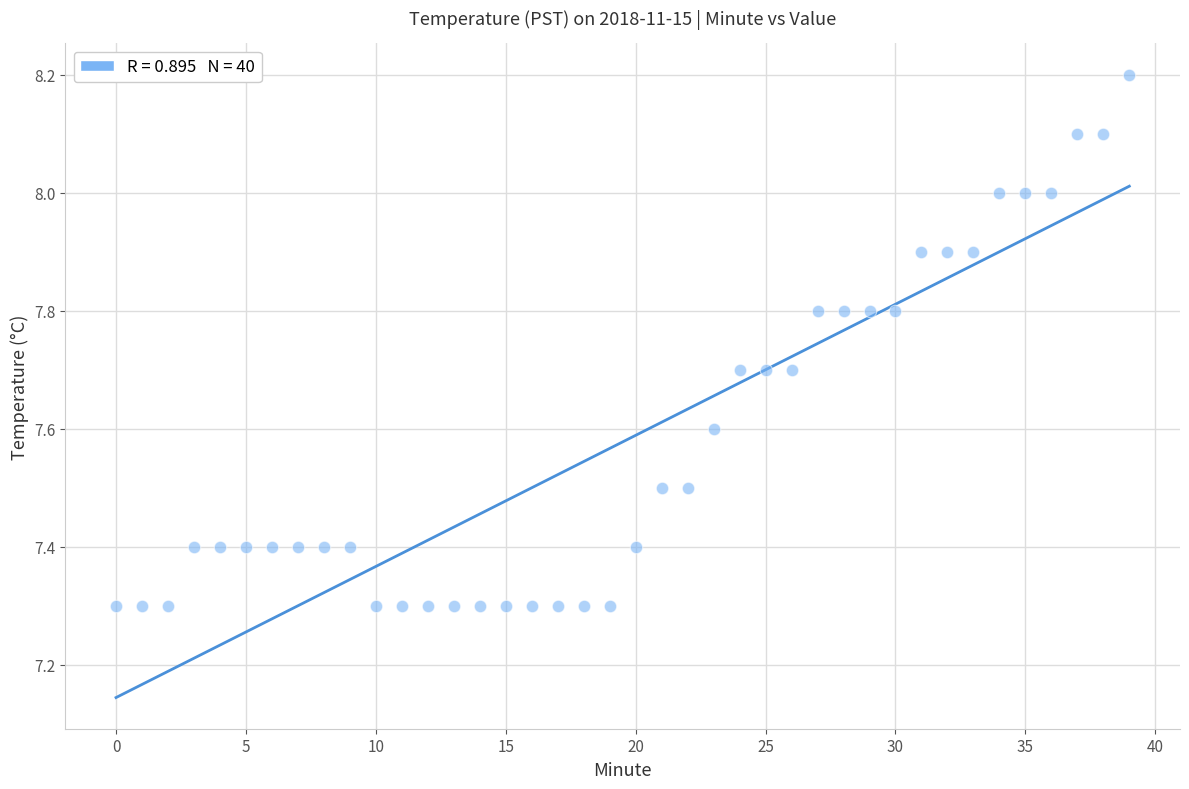

What is the range of Y values (max minus min)?

0.9